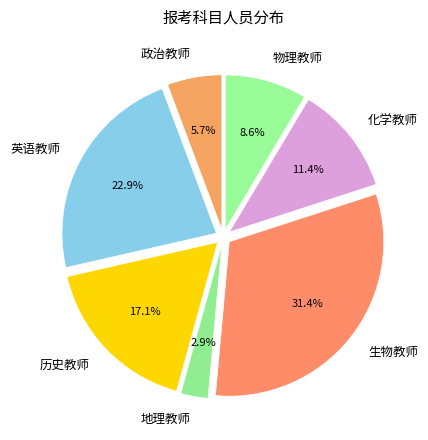

What percentage is the 生物教师 slice, to the nearest percent?

31%